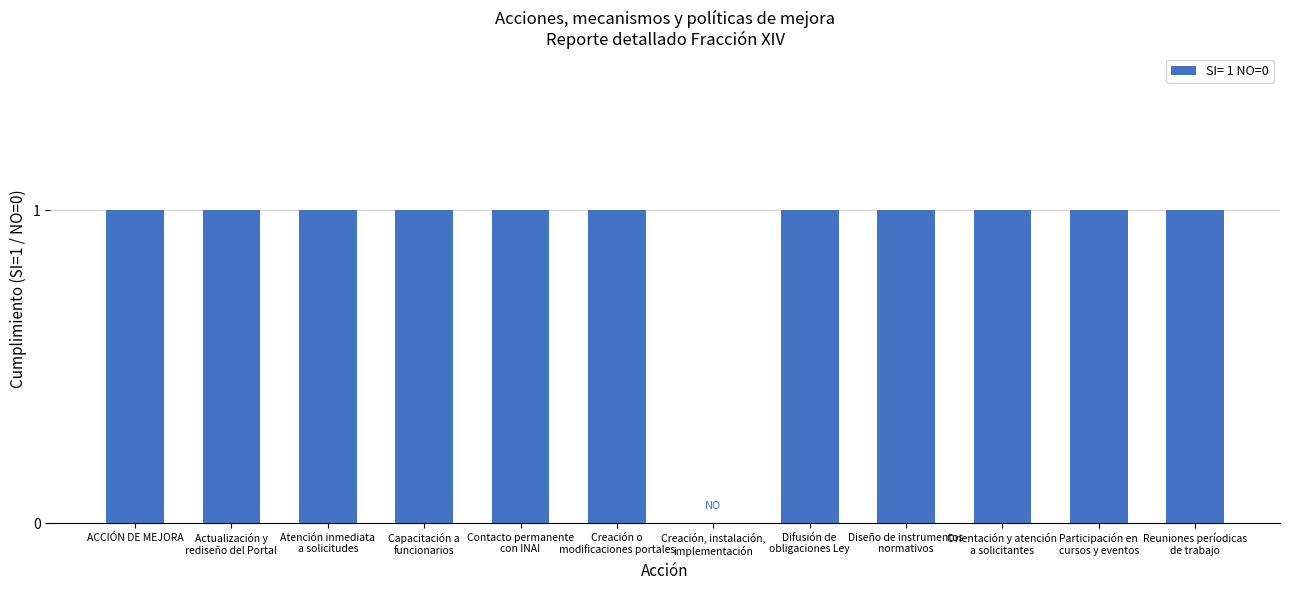

How many values are above zero?

11